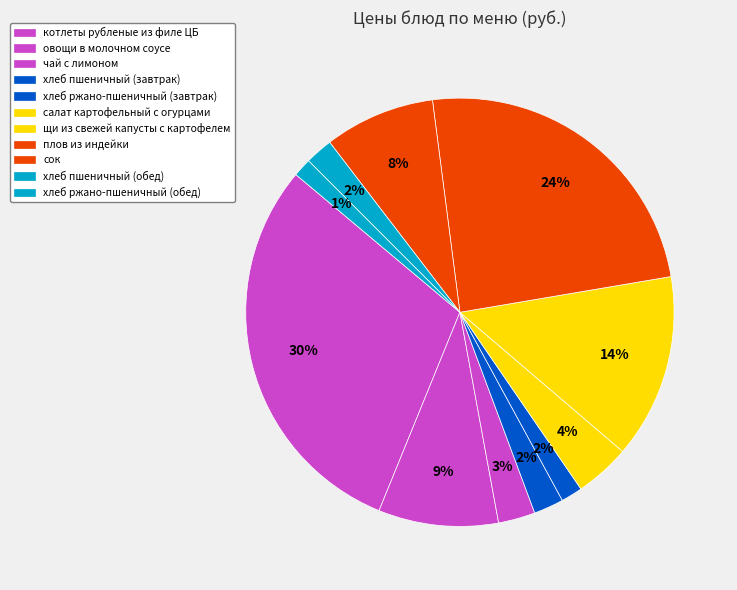

What percentage is the хлеб пшеничный (завтрак) slice, to the nearest percent?

2%